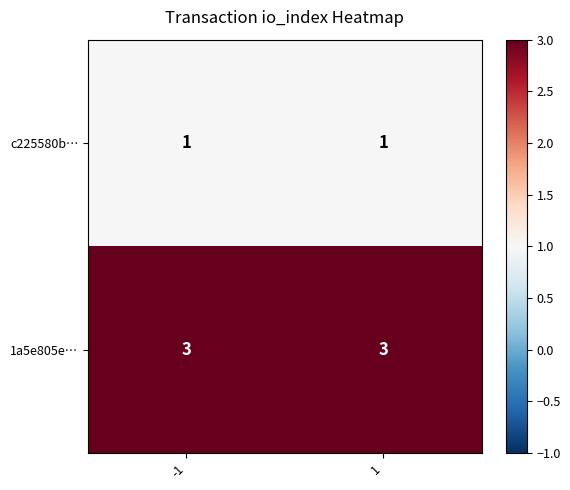

What is the difference between the highest and lowest values at -1?

2